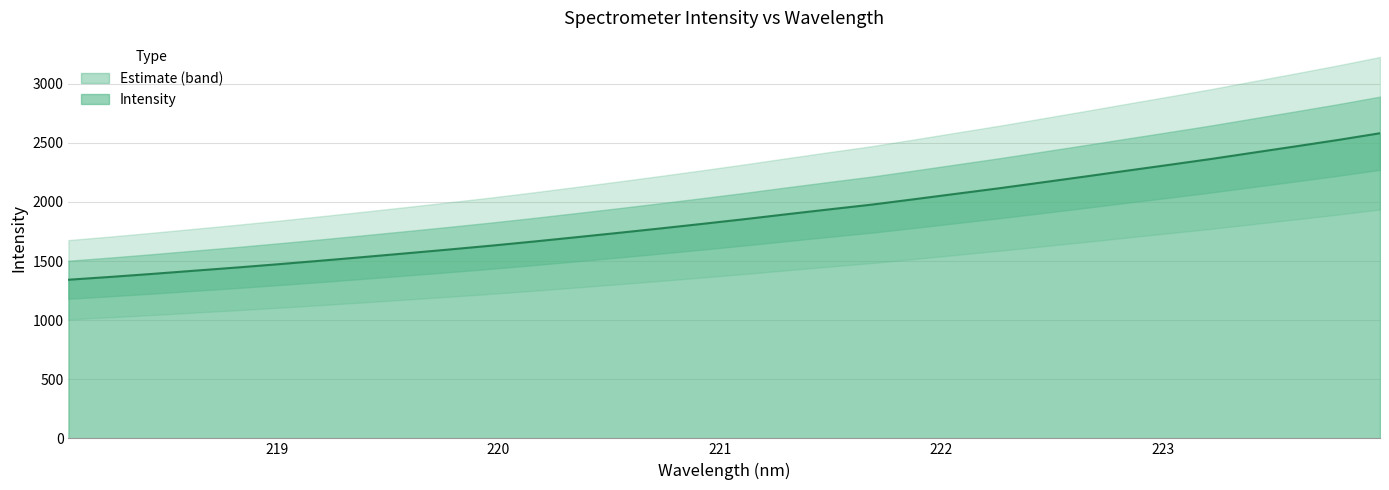

The value at 220.9264 is 1815.6. True or false?

True